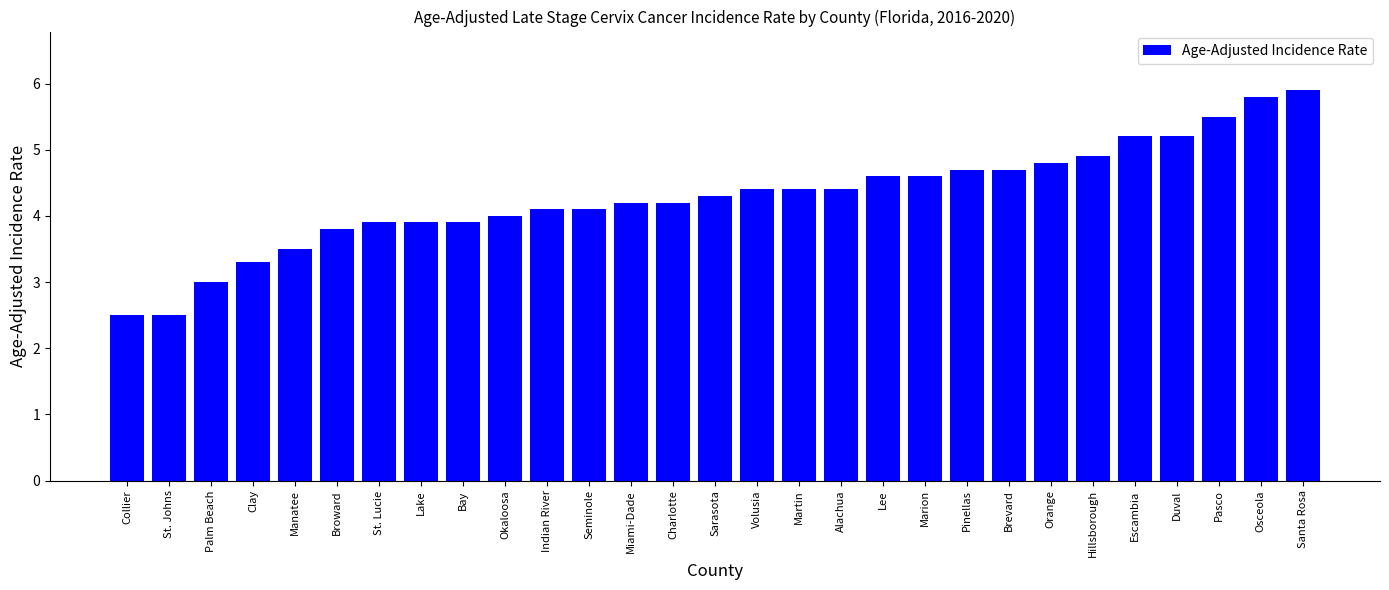

Reading left to right, what are all the values shown in this chart?

2.5	2.5	3.0	3.3	3.5	3.8	3.9	3.9	3.9	4.0	4.1	4.1	4.2	4.2	4.3	4.4	4.4	4.4	4.6	4.6	4.7	4.7	4.8	4.9	5.2	5.2	5.5	5.8	5.9